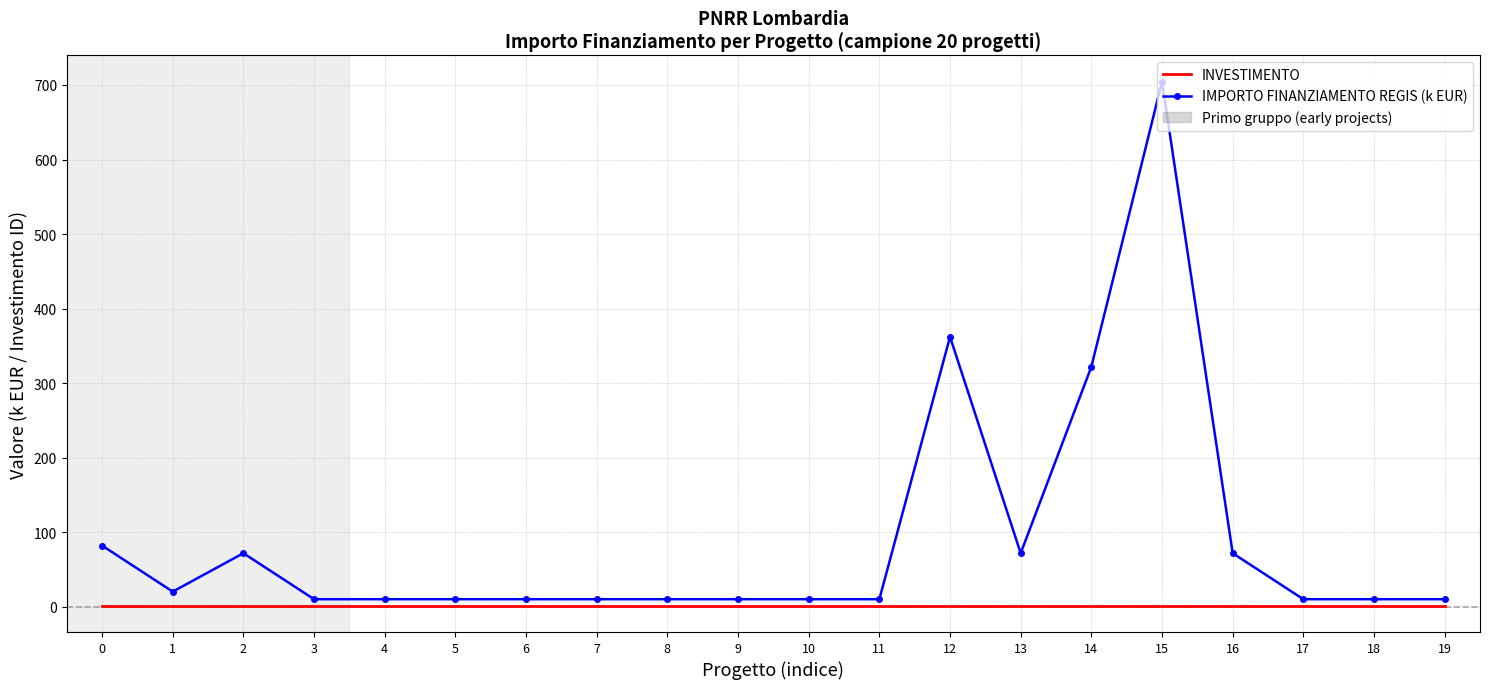

At which category is the sum across all series the highest?

15